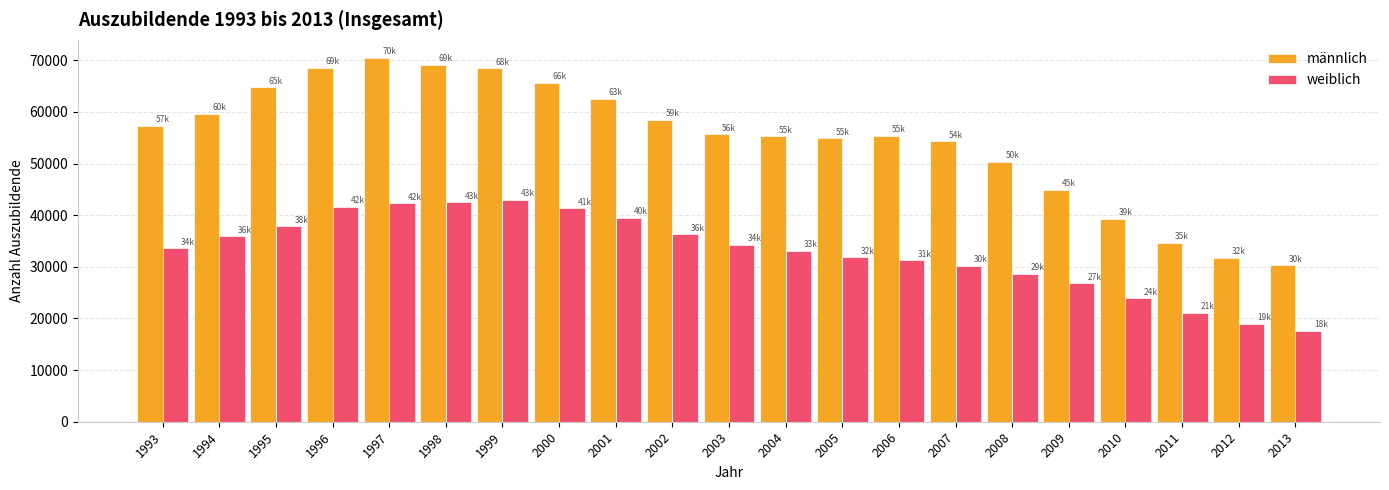

Which label corresponds to the largest value in the chart?

1997